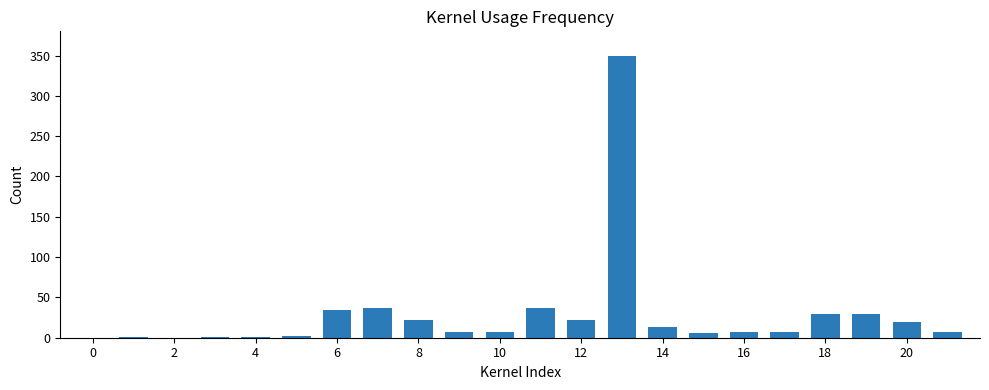

What is the greatest value displayed?

350.0